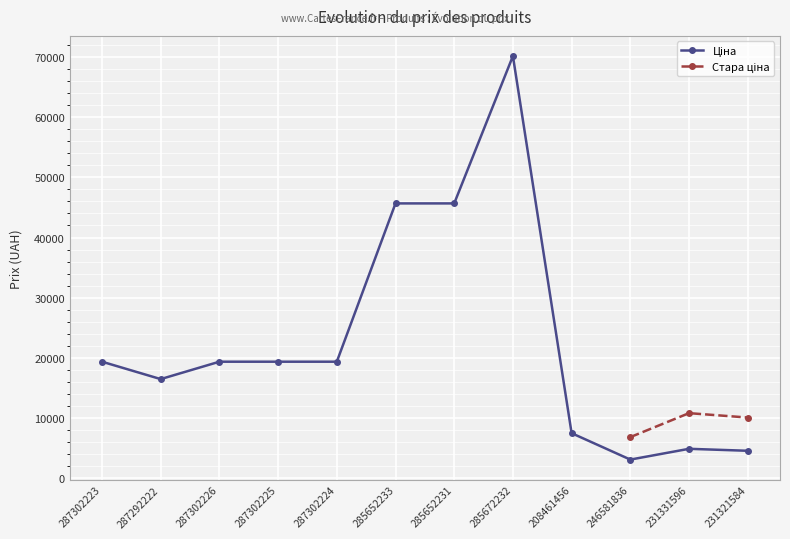

At which label does Ціна first exceed 19343?

287302223